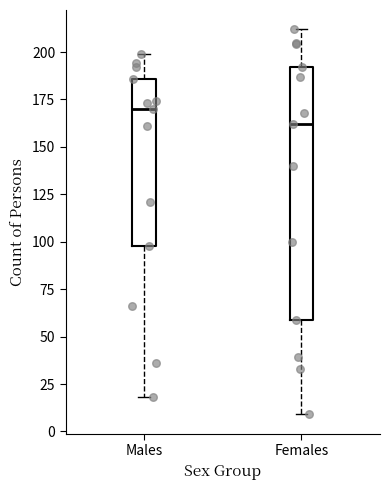

Reading left to right, transcribe this box plot: for each box, give where its median line is, the range the box spans, and where its two whiskers end, as read against the y-axis. The values are not printed on the chart, so give them approximately, as read against the axis.

Males: median 170, box 100 to 185, whiskers 20 to 200
Females: median 160, box 60 to 190, whiskers 10 to 210